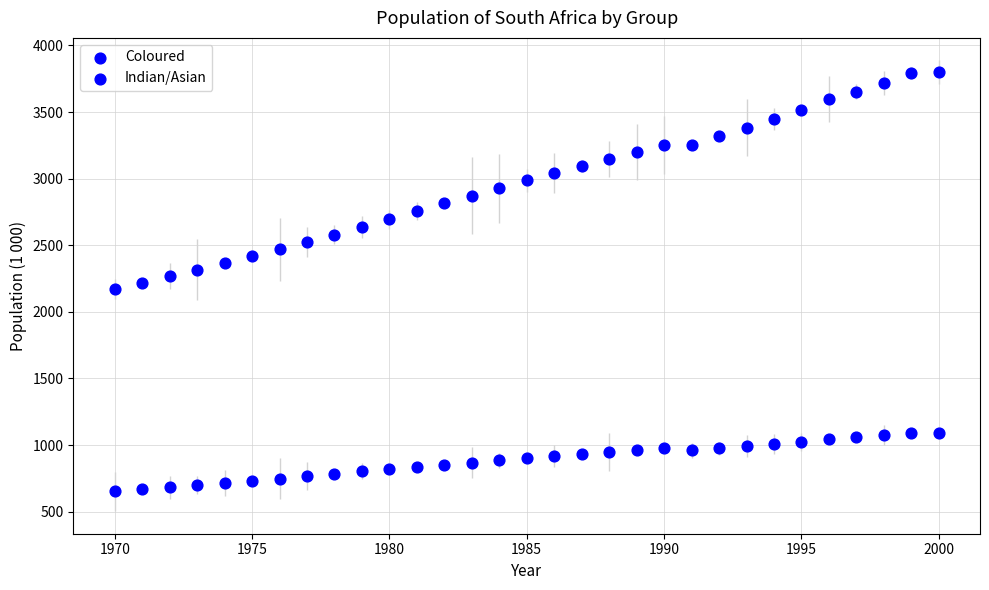

How many points are shown in the scatter plot?

62